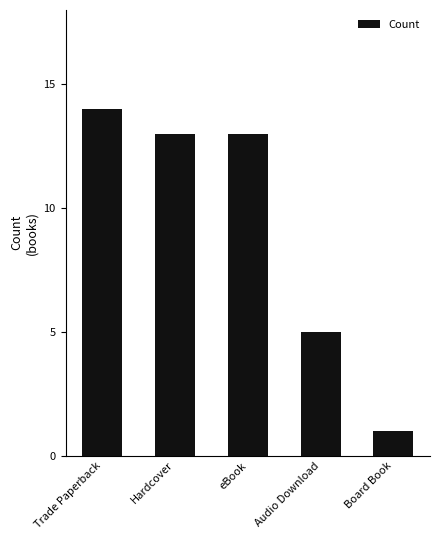

How many categories are shown in the chart?

5